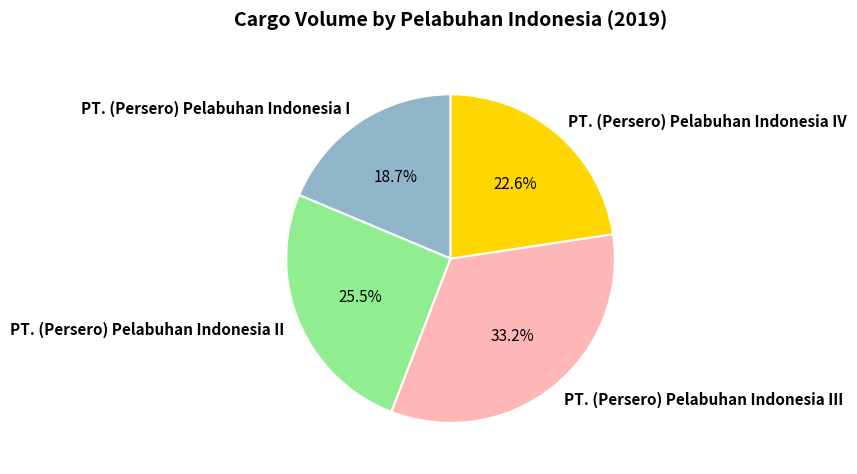

Does PT. (Persero) Pelabuhan Indonesia III represent more than half of the total?

No